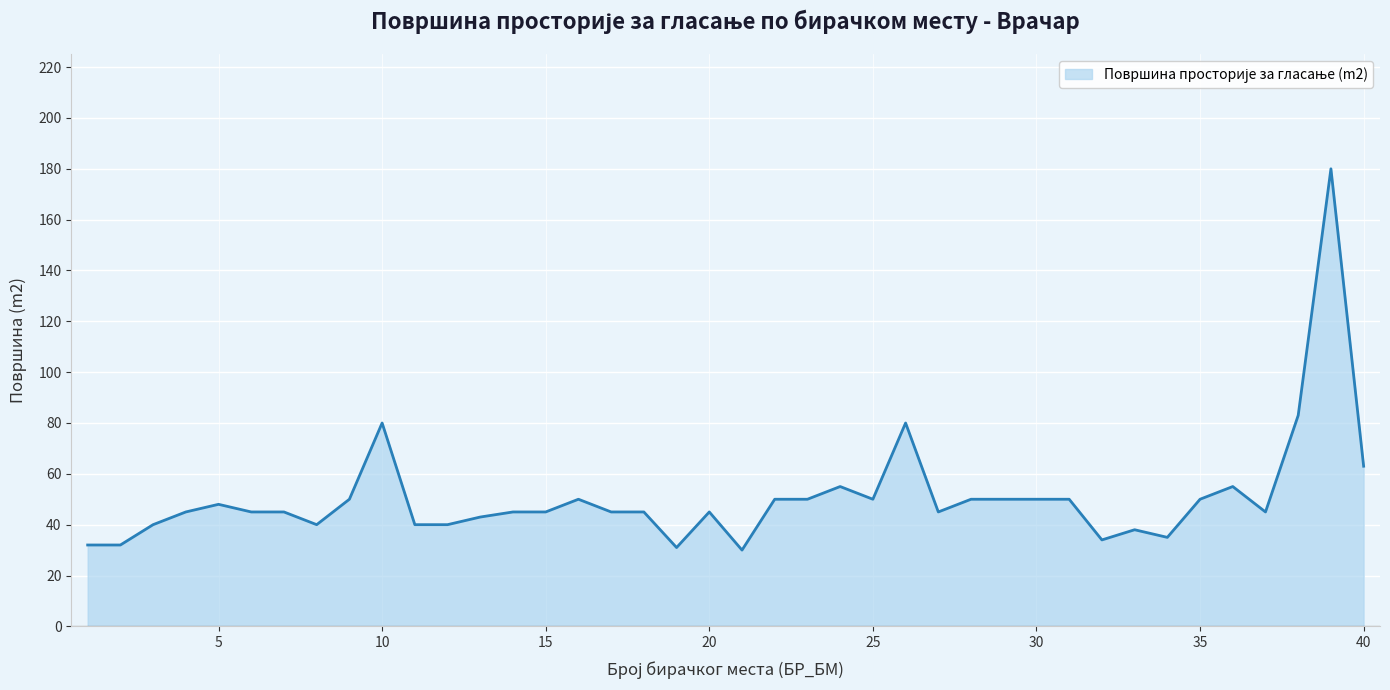

What is the smallest value displayed?

30